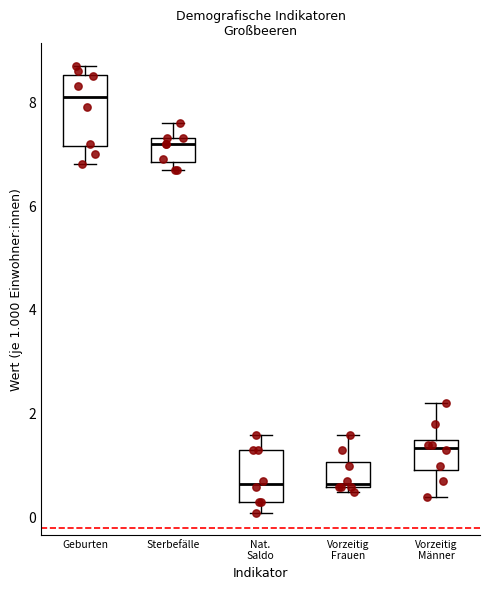

Reading left to right, read every box against the y-axis: the position of its median line, the range the box covers, and the ends of its whiskers. The values are not printed on the chart, so give them approximately, as read against the axis.

Geburten: median 8.2, box 7.2 to 8.6, whiskers 6.8 to 8.8
Sterbefälle: median 7.2, box 6.8 to 7.4, whiskers 6.8 (just below the box's lower edge) to 7.6
Nat. Saldo: median 0.6, box 0.4 to 1.4, whiskers 0.2 to 1.6
Vorzeitig Frauen: median 0.6, box 0.6 to 1.0, whiskers 0.6 (just below the box's lower edge) to 1.6
Vorzeitig Männer: median 1.4, box 1.0 to 1.6, whiskers 0.4 to 2.2